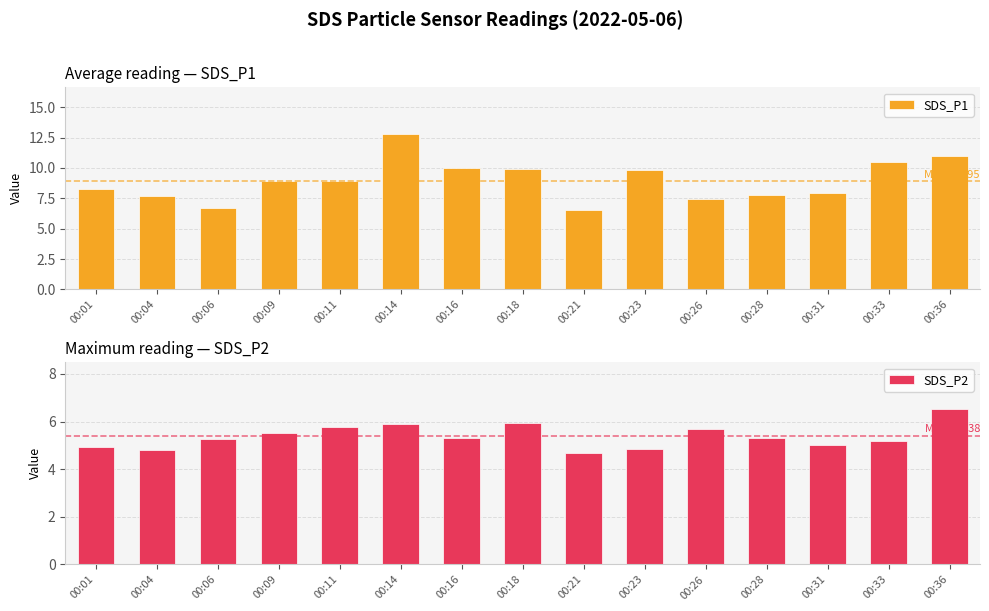

Reading left to right, extract all data points from this chart.

SDS_P1: 8.2	7.7	6.7	8.9	8.9	12.8	10.0	9.9	6.5	9.8	7.5	7.8	7.9	10.4	11.0
SDS_P2: 5.0	4.8	5.3	5.5	5.8	5.9	5.3	5.9	4.7	4.8	5.7	5.3	5.0	5.2	6.5